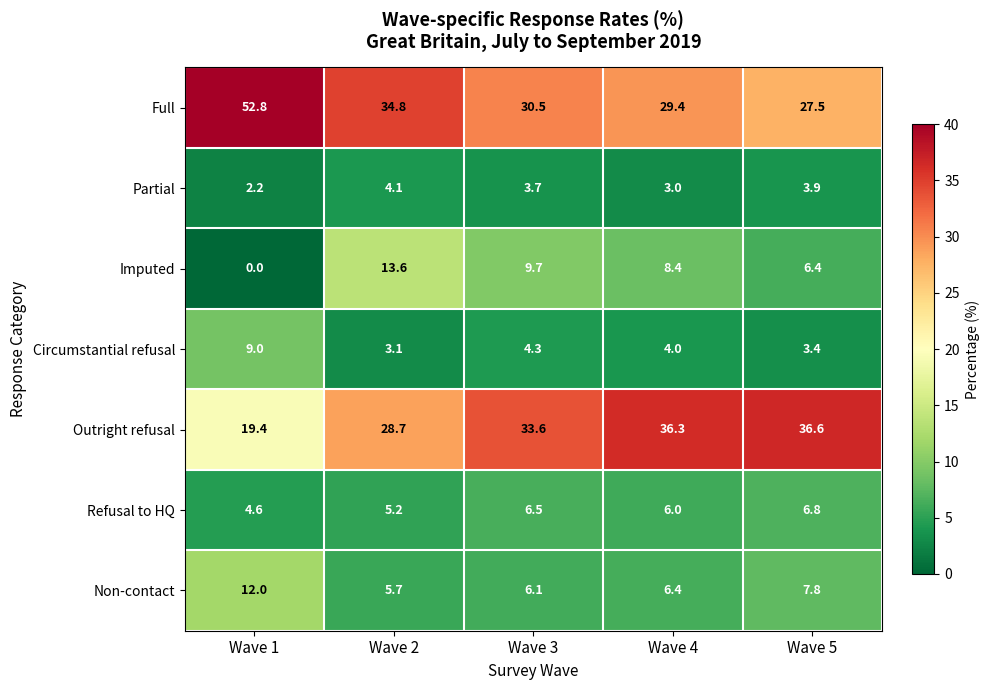

Which series has the widest spread of values?

Full